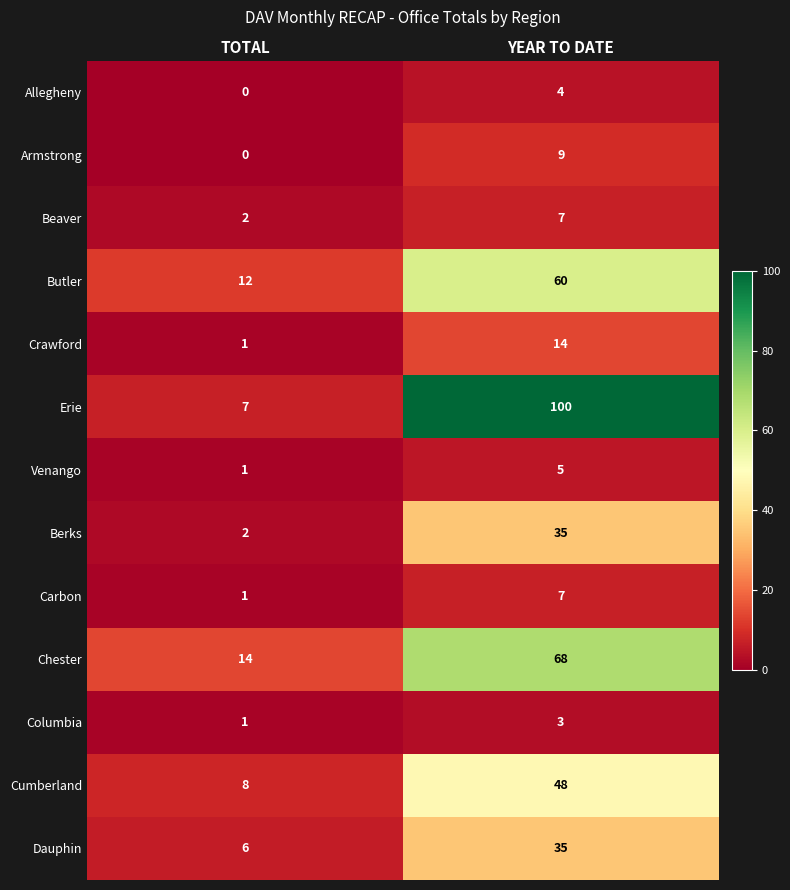

What is the total value across all series at TOTAL?

55